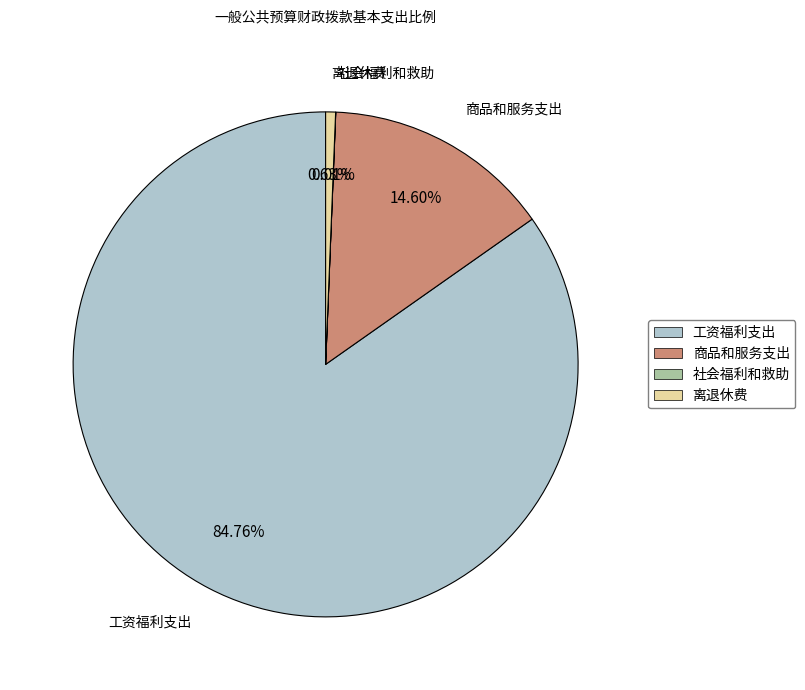

What percentage do 离退休费 and 商品和服务支出 together represent?

15.2%